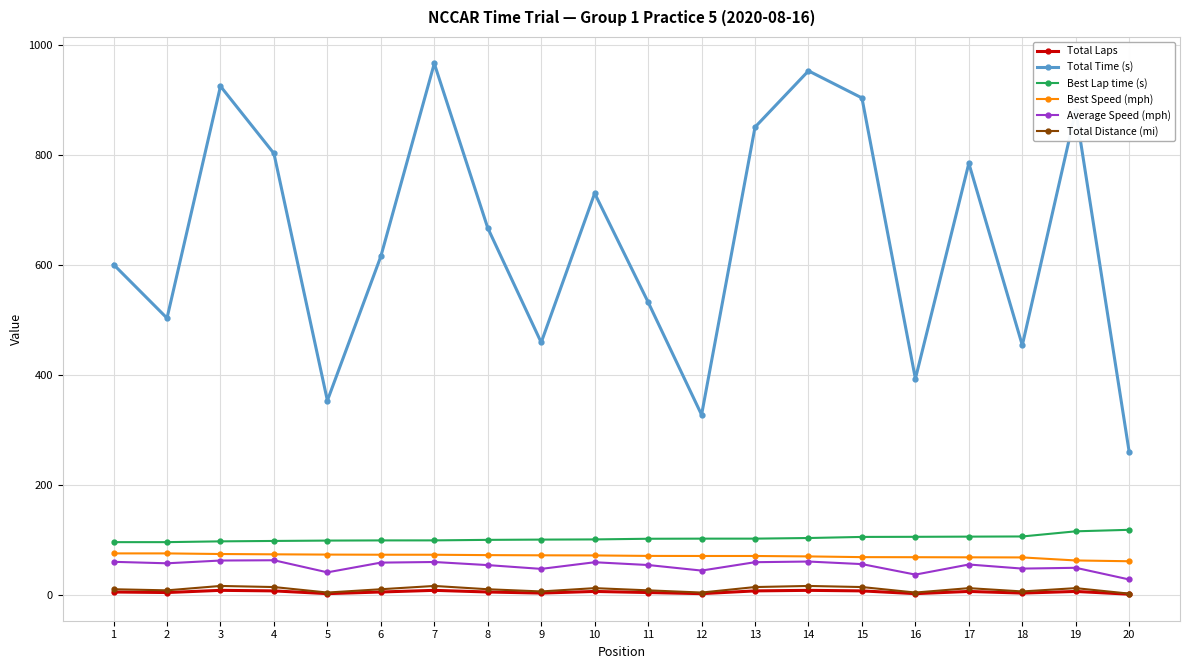

What are all the series names shown in the legend?

Total Laps, Total Time (s), Best Lap time (s), Best Speed (mph), Average Speed (mph), Total Distance (mi)